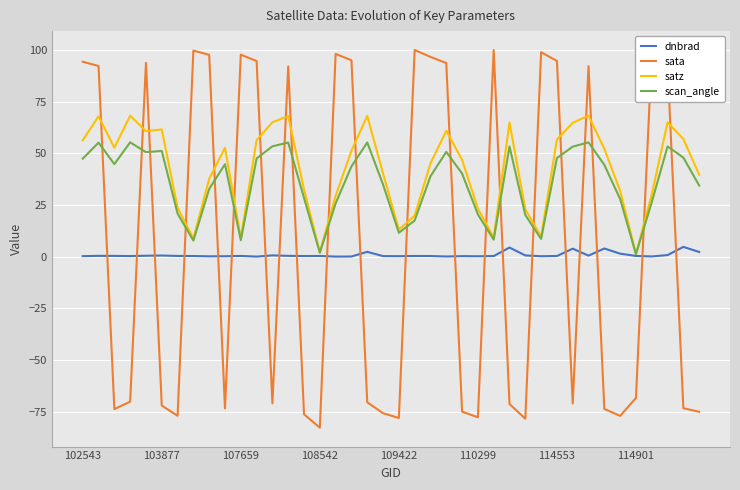

Which series has the largest total across all categories?

satz